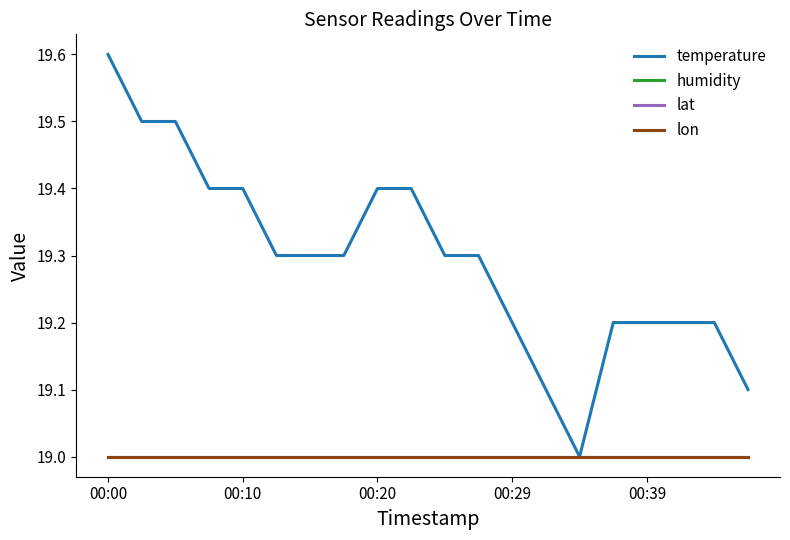

True or false: lon has more than 0 points higher than both neighbors.

False